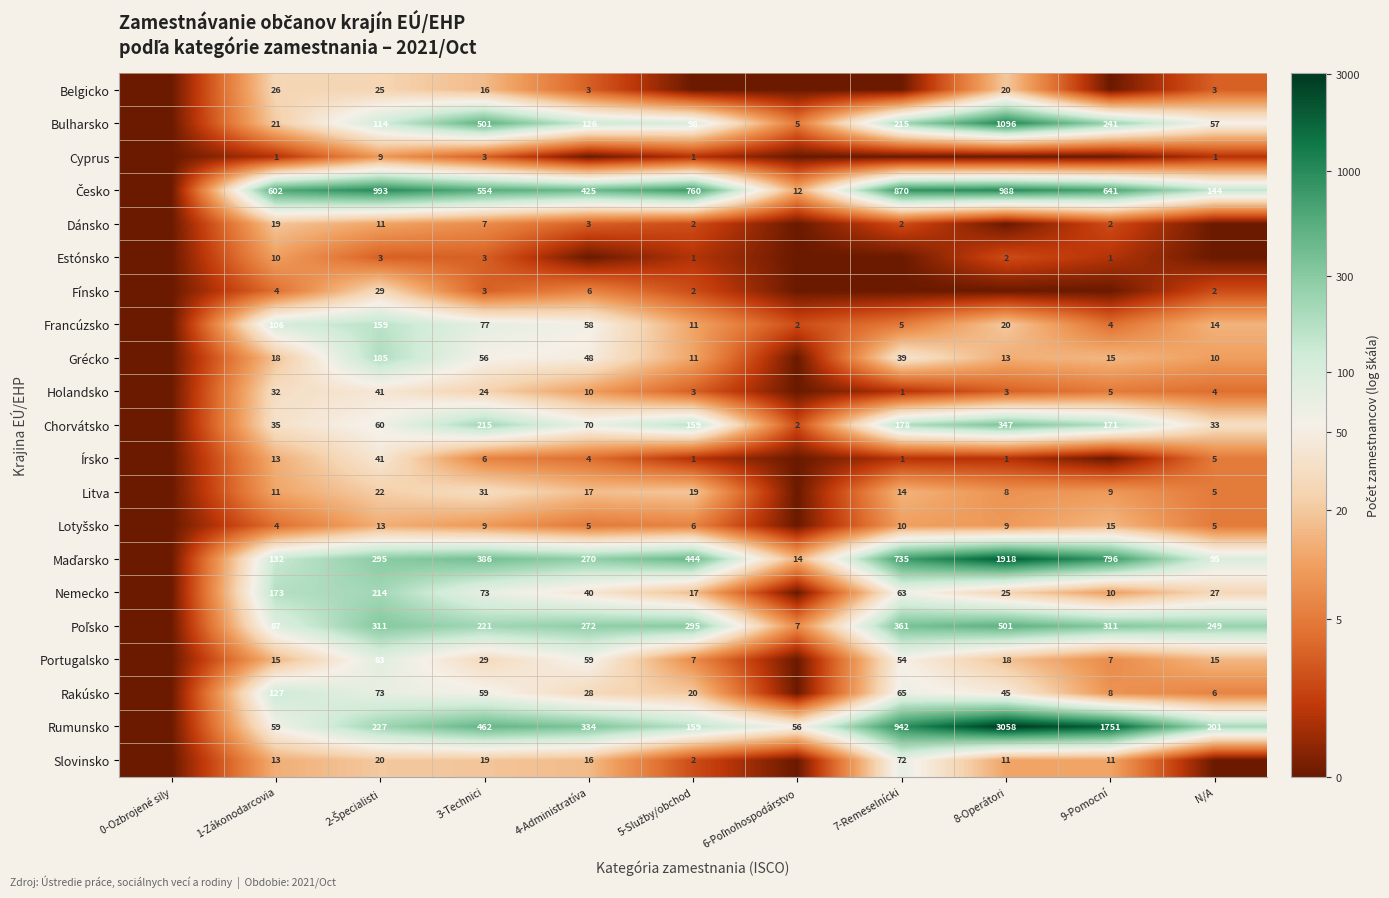

Is it true that Rakúsko equals 45 at 8-Operátori?

True